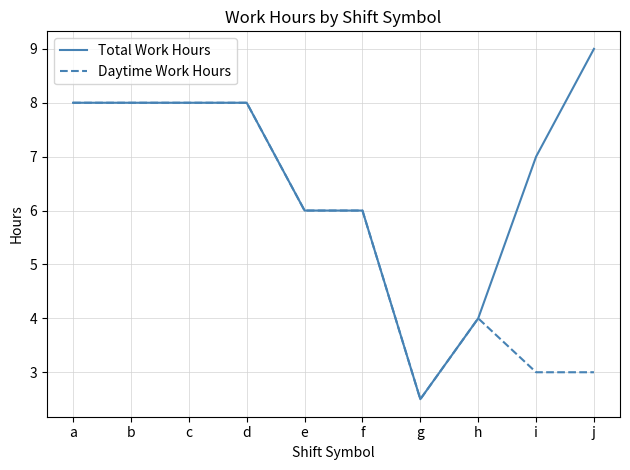

Reading left to right, what are all the values shown in this chart?

Total Work Hours: 8.0	8.0	8.0	8.0	6.0	6.0	2.5	4.0	7.0	9.0
Daytime Work Hours: 8.0	8.0	8.0	8.0	6.0	6.0	2.5	4.0	3.0	3.0